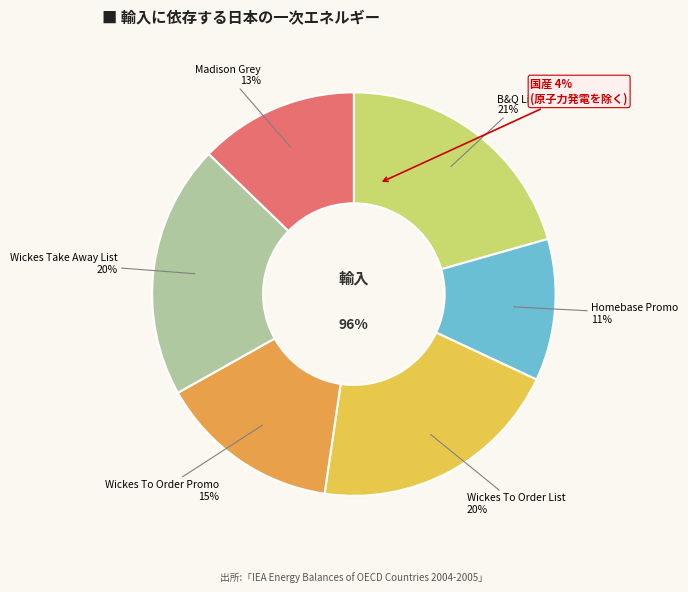

Rank the categories by value from highest to lowest.

B&Q List, Wickes To Order List, Wickes Take Away List, Wickes To Order Promo, Madison Grey, Homebase Promo